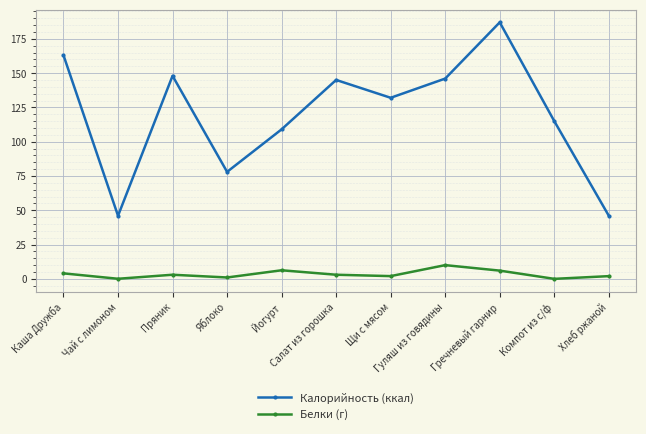

What is the label of the 11th point from the left?

Хлеб ржаной